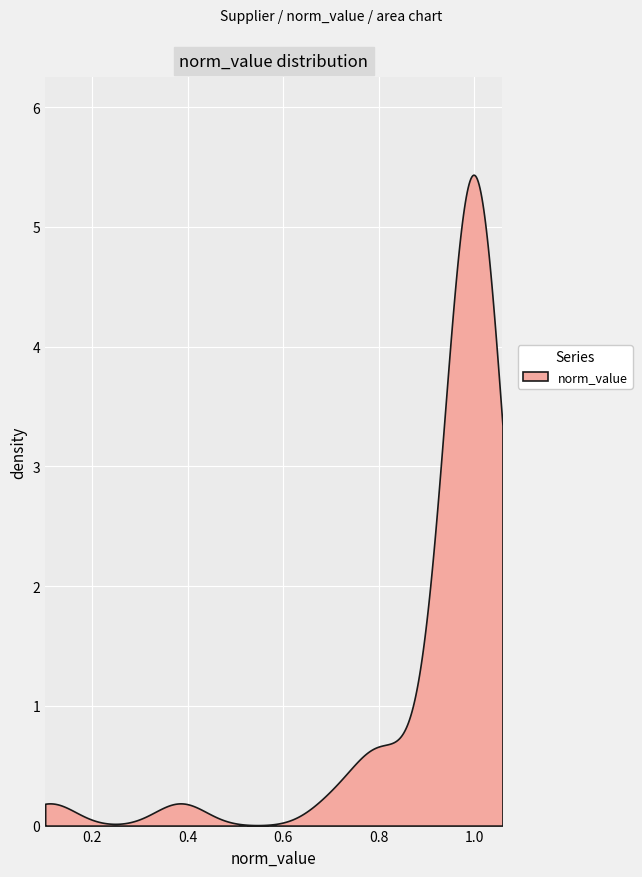

The chart shows a value of 0.7 at 26. True or false?

False